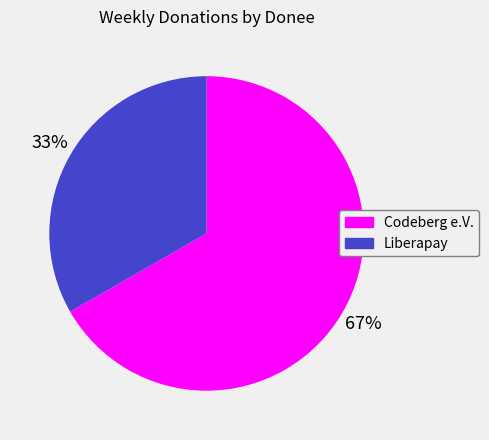

True or false: Codeberg e.V. accounts for 67% of the total.

True